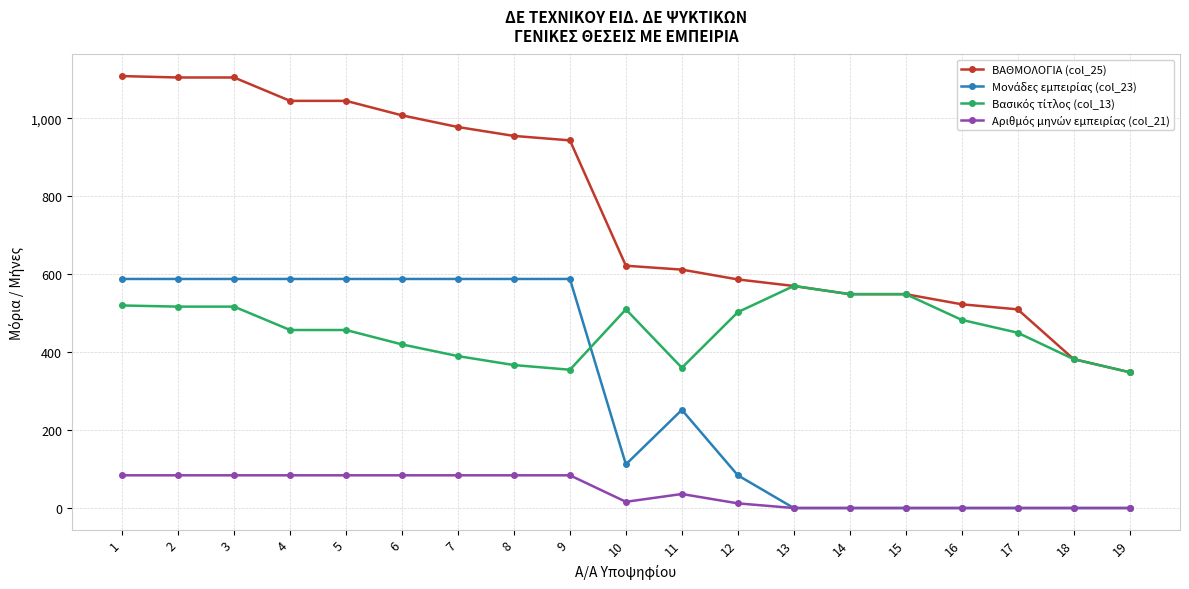

What is the maximum value shown in the chart?

1108.8